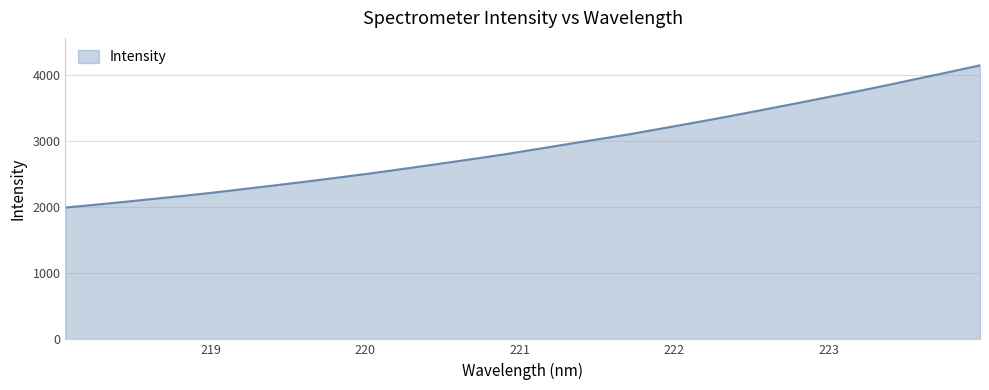

What is the greatest value displayed?

4150.0